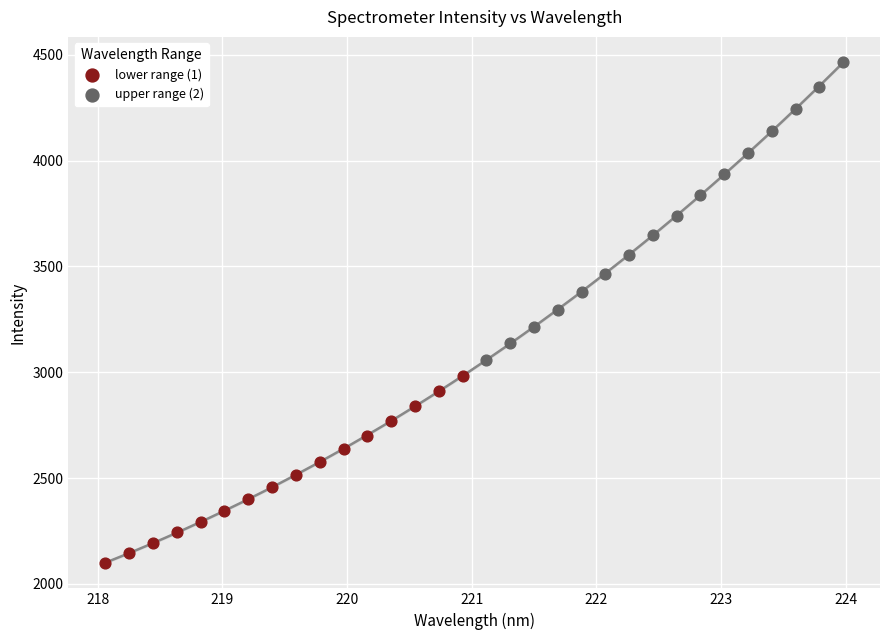

Which series contains the lowest Y value?

lower range (1)